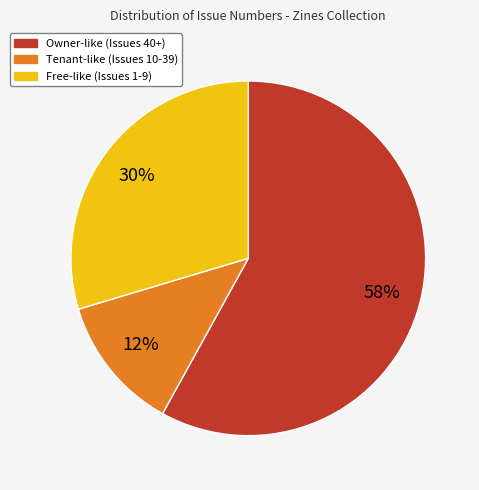

Does any single category account for the majority?

Yes